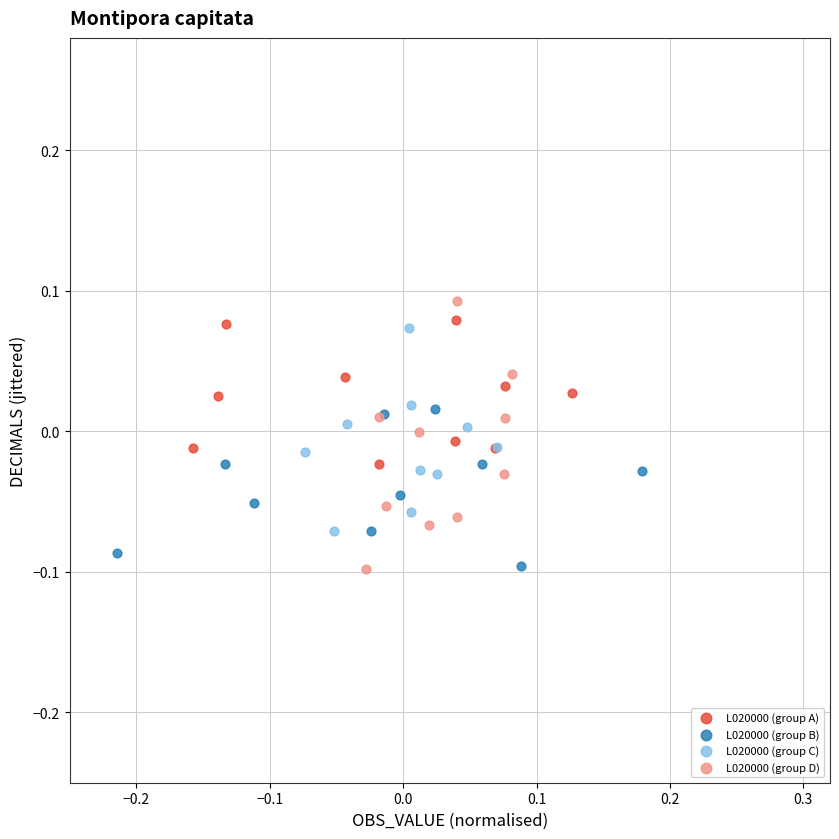

Which series has the largest Y range (max minus min)?

L020000 (group D)